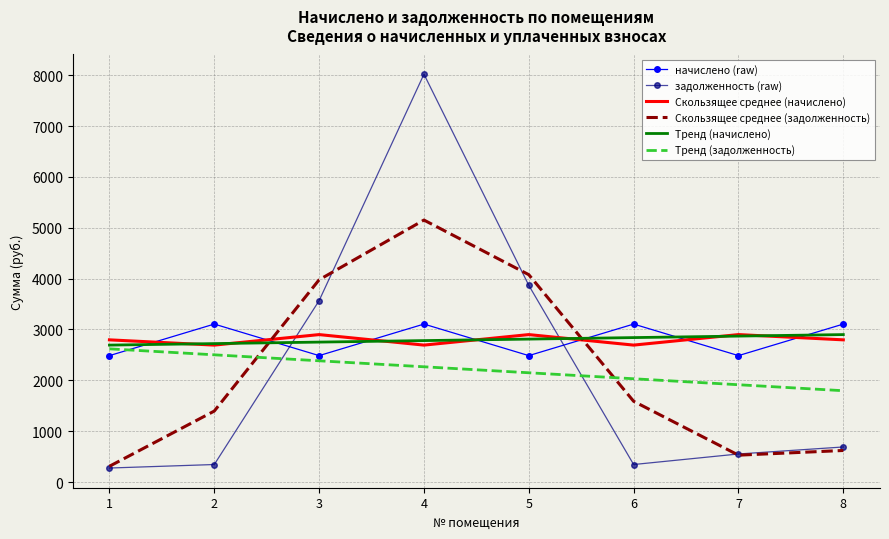

What is the difference between the maximum and minimum values in the Тренд (задолженность) series?

823.5